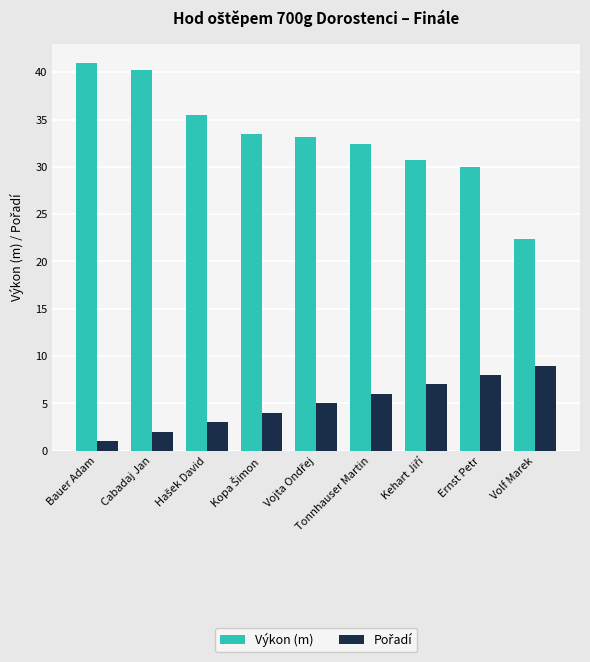

The Výkon (m) series shows 22.4 at Volf Marek. True or false?

True